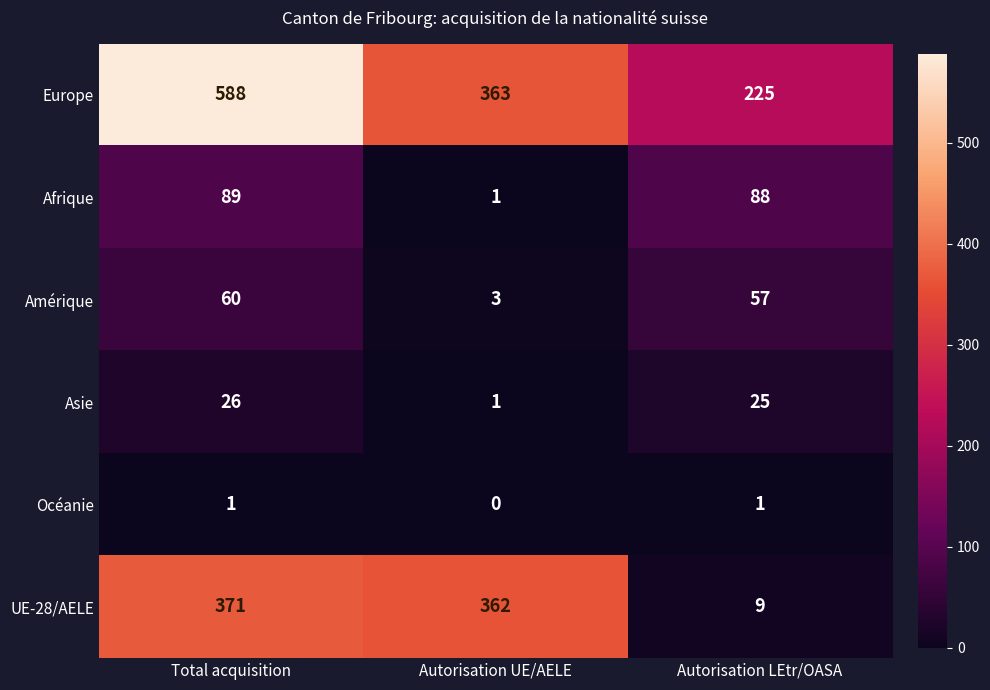

Which label corresponds to the smallest value in the chart?

Autorisation UE/AELE